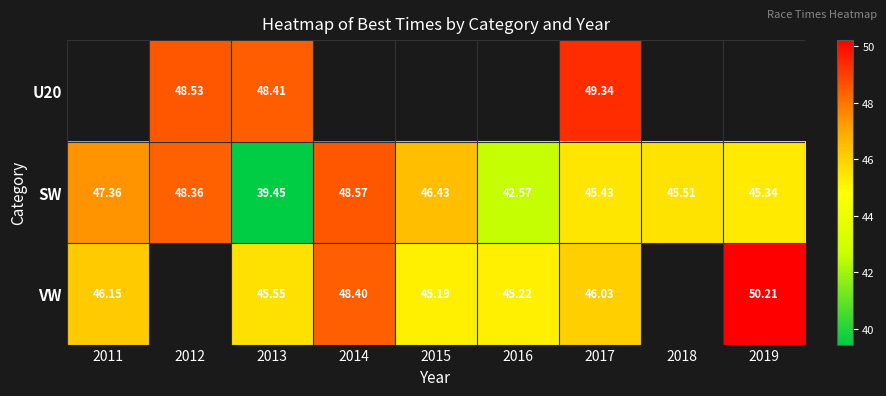

Is it true that SW equals 69.6 at 2013?

False